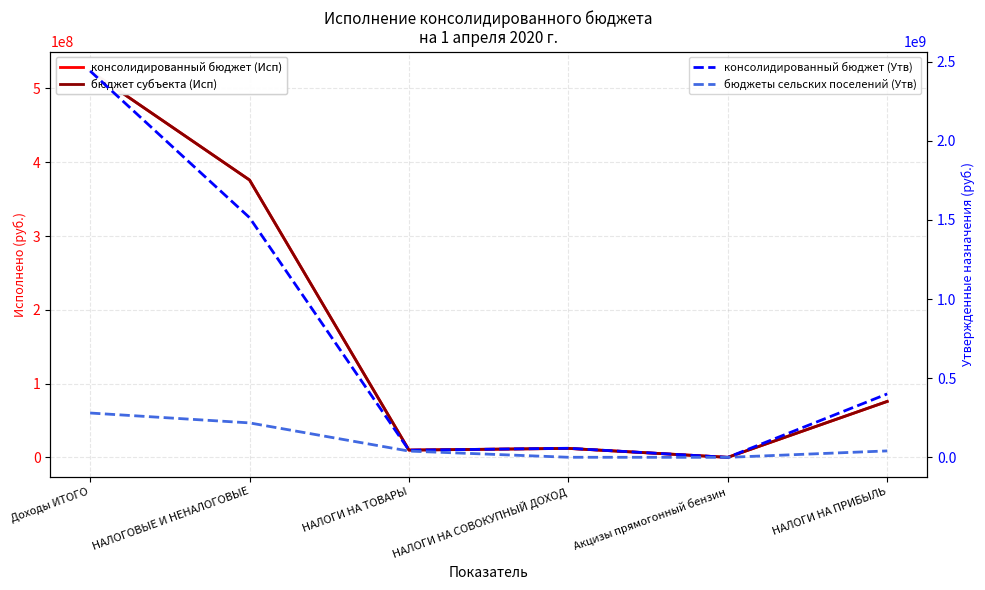

How many lines are shown in the chart?

4